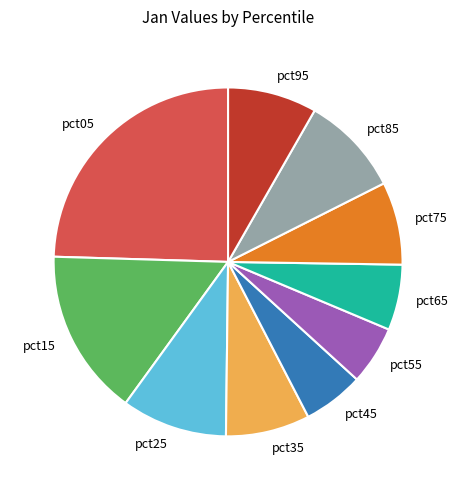

Do pct75 and pct25 together represent more than half of the pie?

No